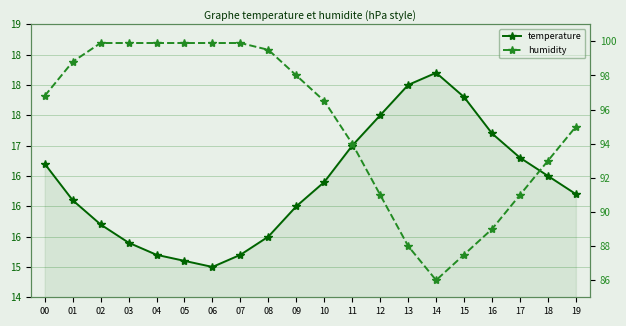

Is the value of temperature at 08 greater than the value of humidity at 14?

No